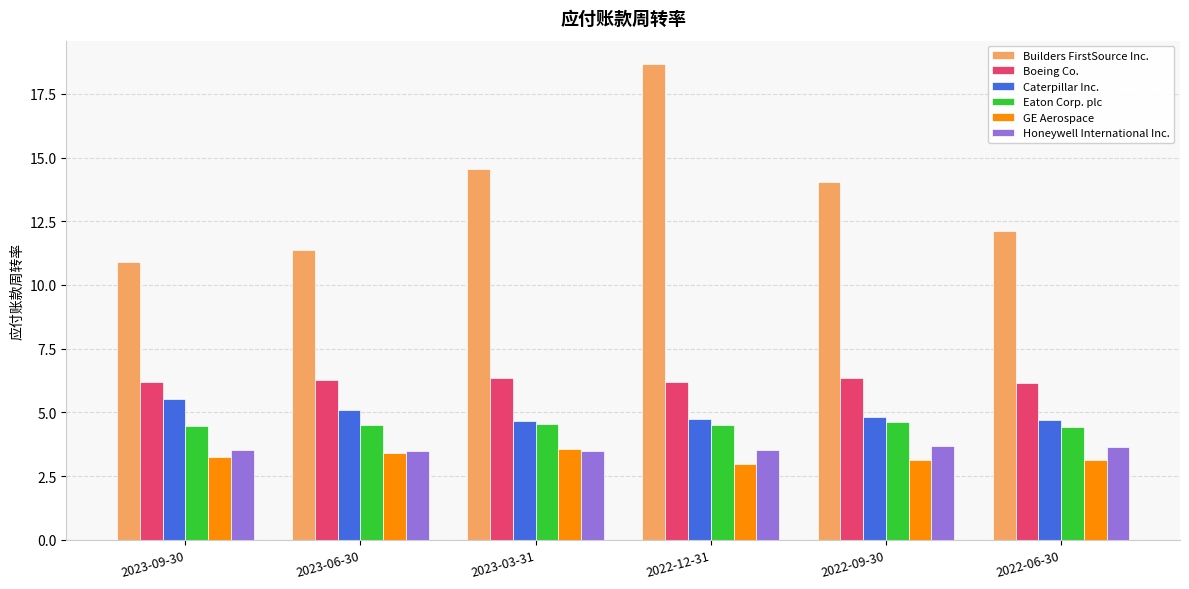

Is the value of GE Aerospace at 2023-03-31 greater than the value of Builders FirstSource Inc. at 2023-09-30?

No